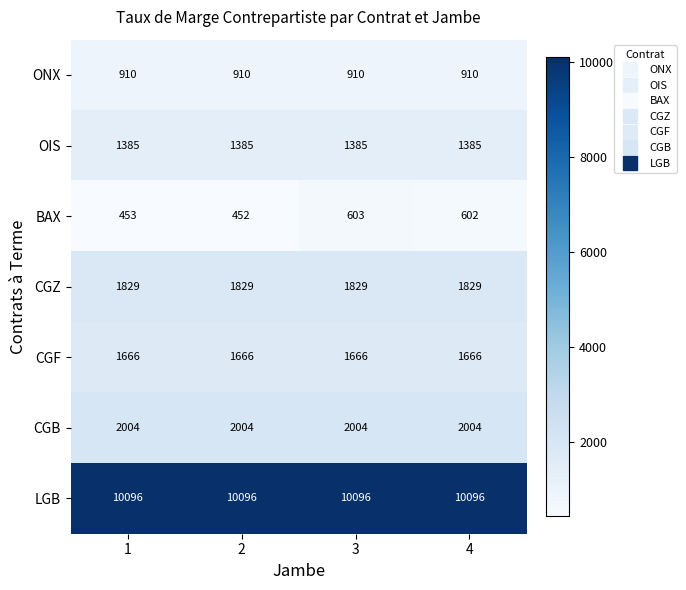

What is the total value across all series at 4?

18492